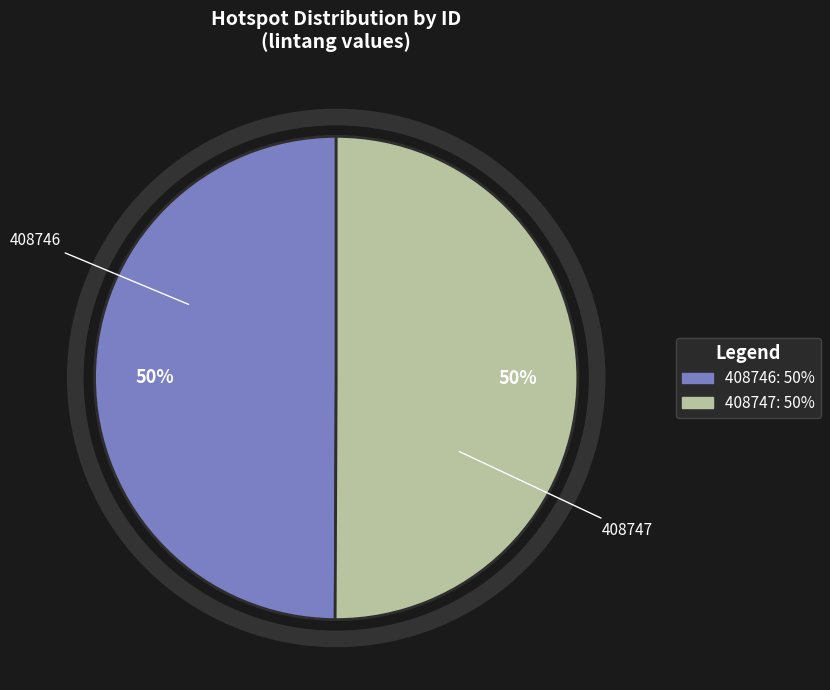

True or false: 408746 accounts for 50% of the total.

True